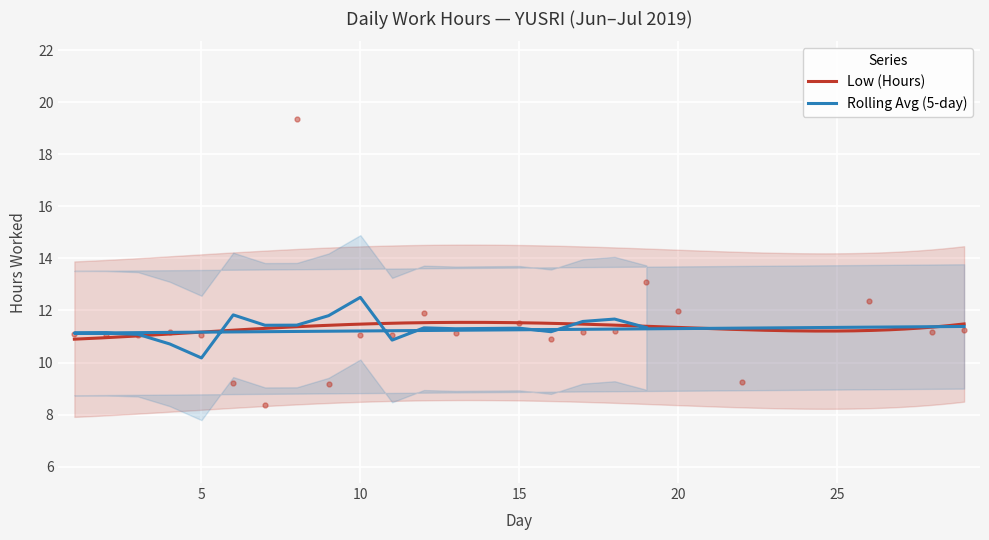

What is the maximum value for Low (Hours)?

11.5